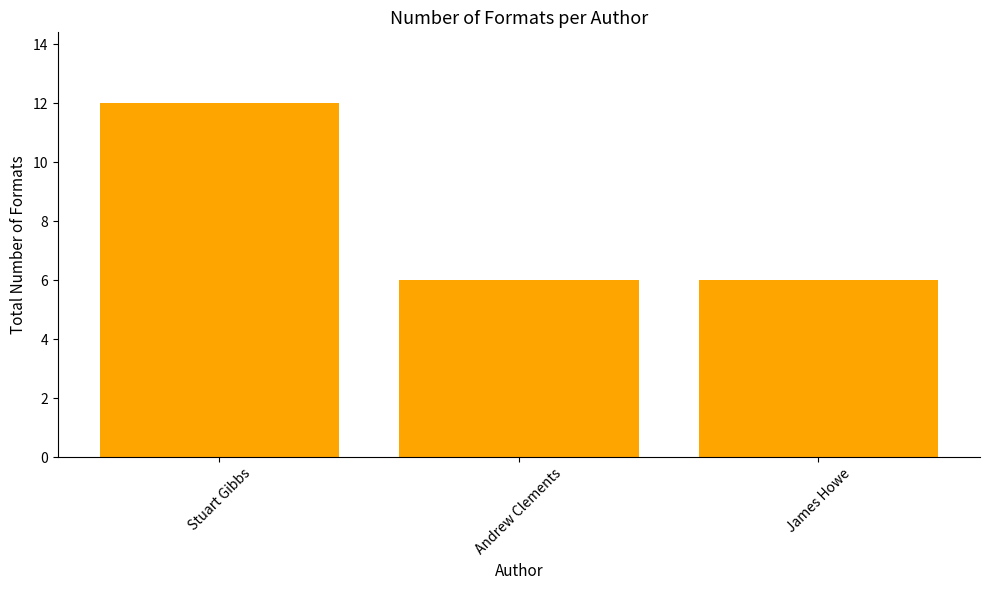

True or false: the data shows 6 at James Howe.

True